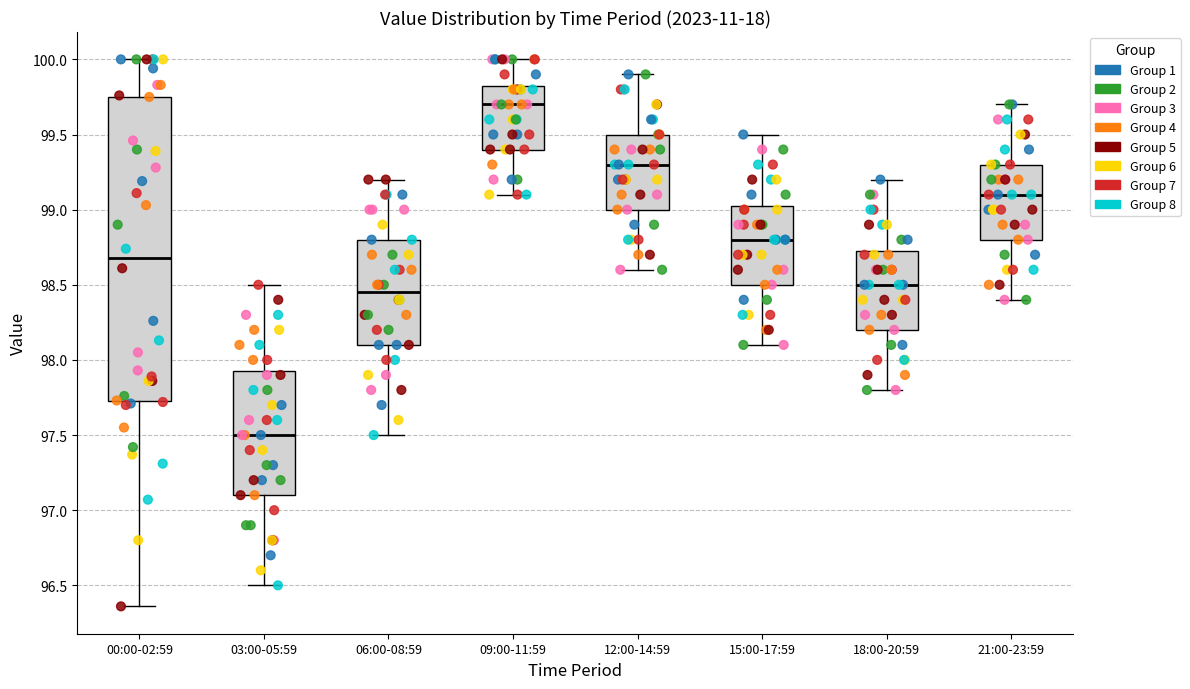

Where is the lower edge of the box for 09:00-11:59 on the y-axis? The values are not printed on the chart, so give them approximately, as read against the axis.

99.40